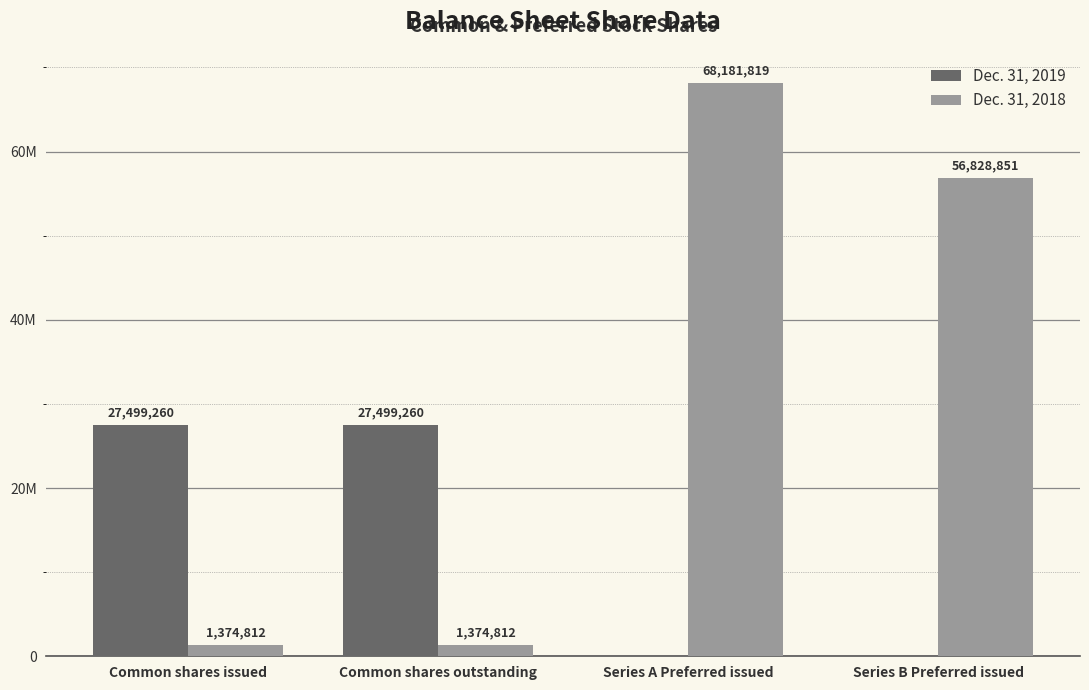

Reading left to right, list all the values displayed in this chart.

Dec. 31, 2019: 27499260	27499260	0	0
Dec. 31, 2018: 1374812	1374812	68181819	56828851